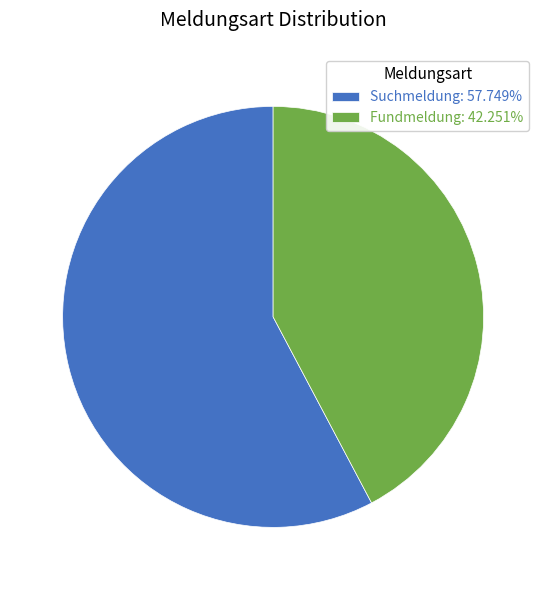

How many segments does this pie chart have?

2